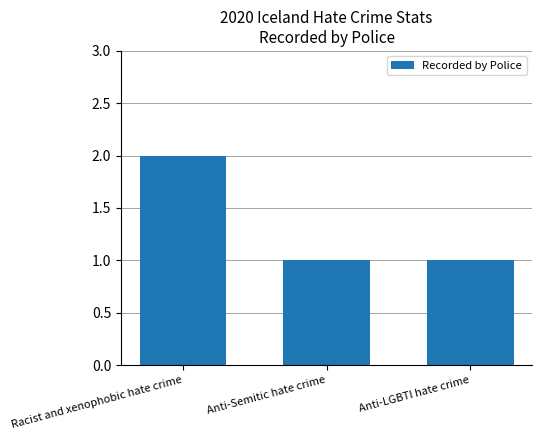

Reading left to right, transcribe all the data shown in this chart.

2	1	1